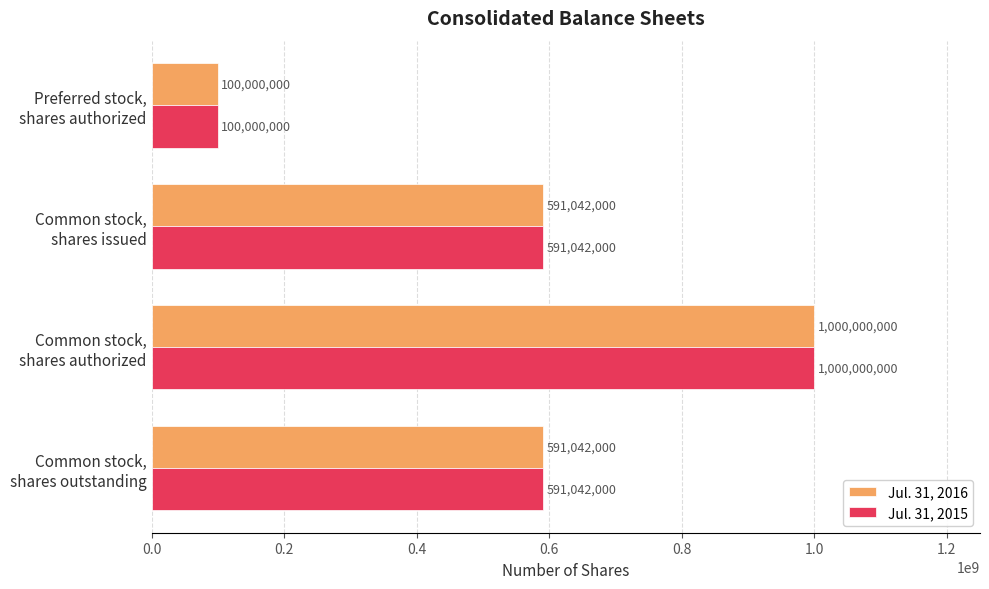

Count the Jul. 31, 2016 values in the range 591042000 to 1000000000.

3